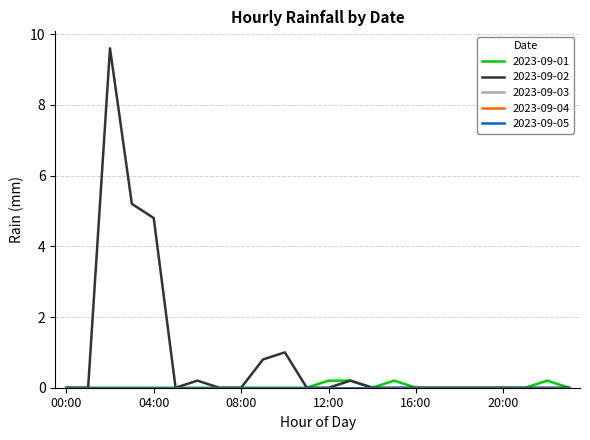

Does the chart have visible grid lines?

Yes